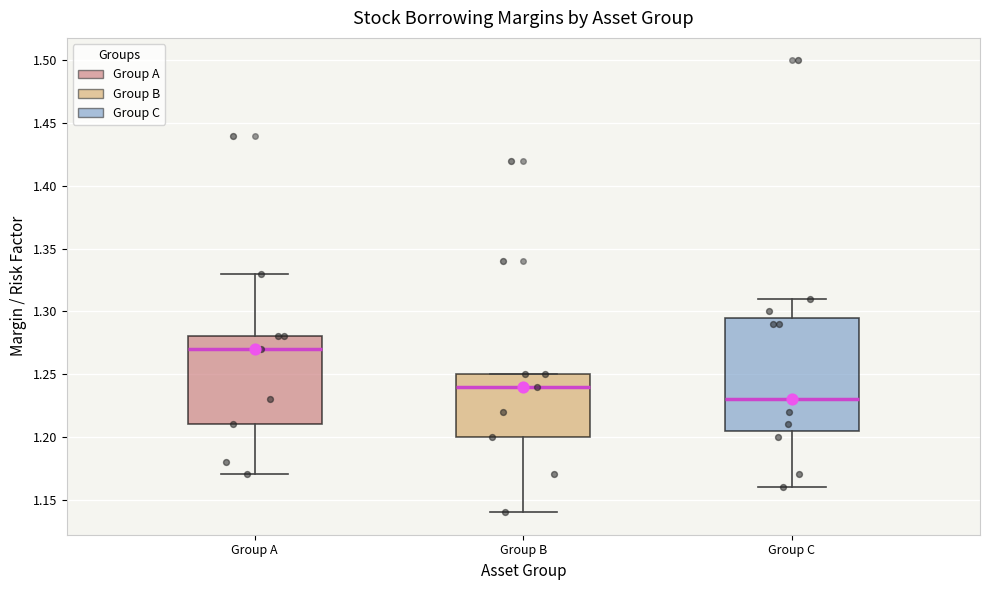

Reading left to right, transcribe this box plot: for each box, give where its median line is, the range the box spans, and where its two whiskers end, as read against the y-axis. The values are not printed on the chart, so give them approximately, as read against the axis.

Group A: median 1.270, box 1.210 to 1.280, whiskers 1.170 to 1.330
Group B: median 1.240, box 1.200 to 1.250, whiskers 1.140 to 1.250
Group C: median 1.230, box 1.205 to 1.295, whiskers 1.160 to 1.310